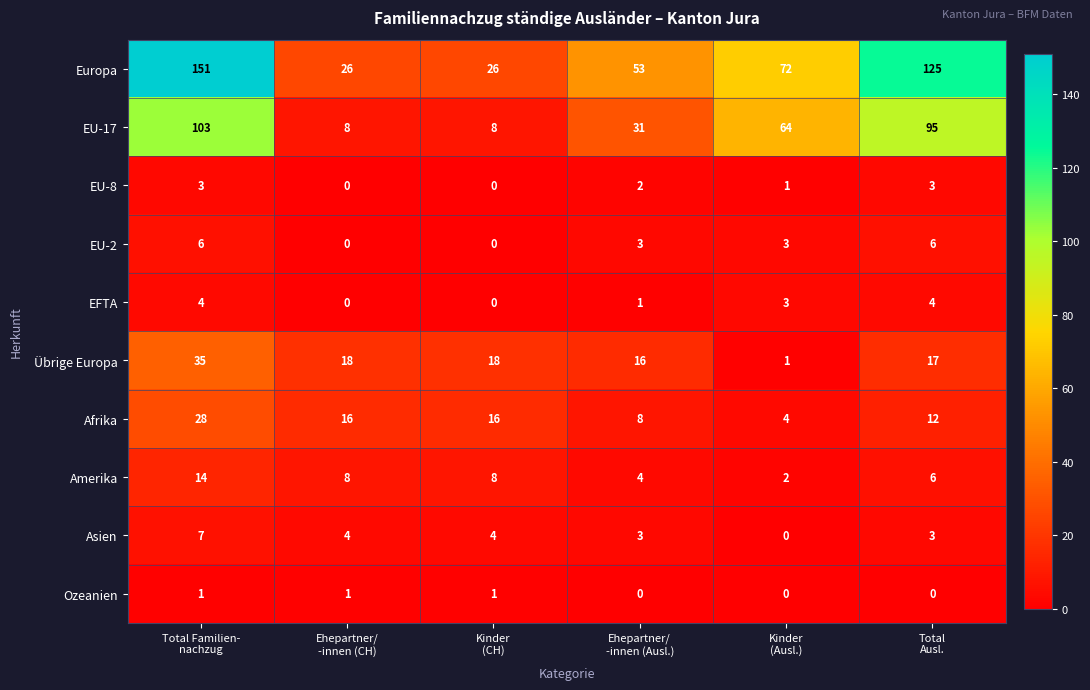

How many values in the Afrika series are below 16?

3